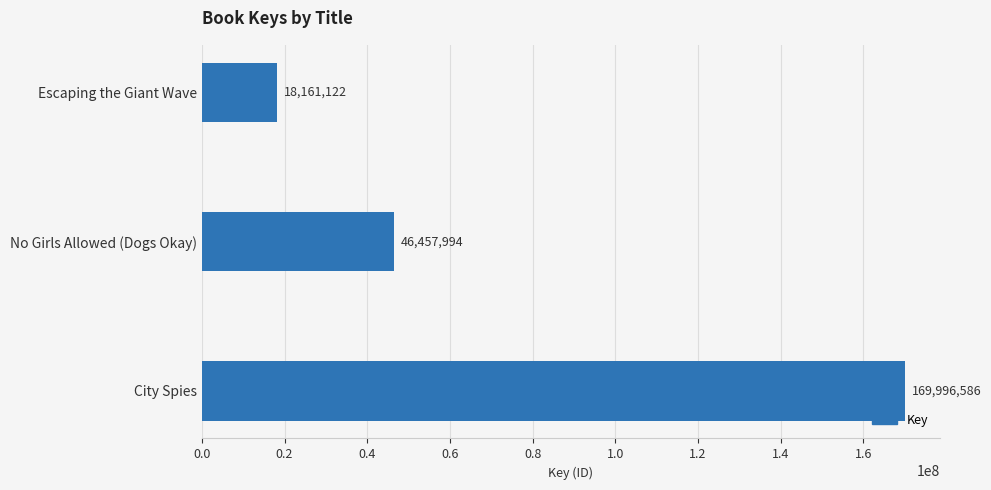

Reading top to bottom, what are all the values shown in this chart?

Escaping the Giant Wave=18161122	No Girls Allowed (Dogs Okay)=46457994	City Spies=169996586